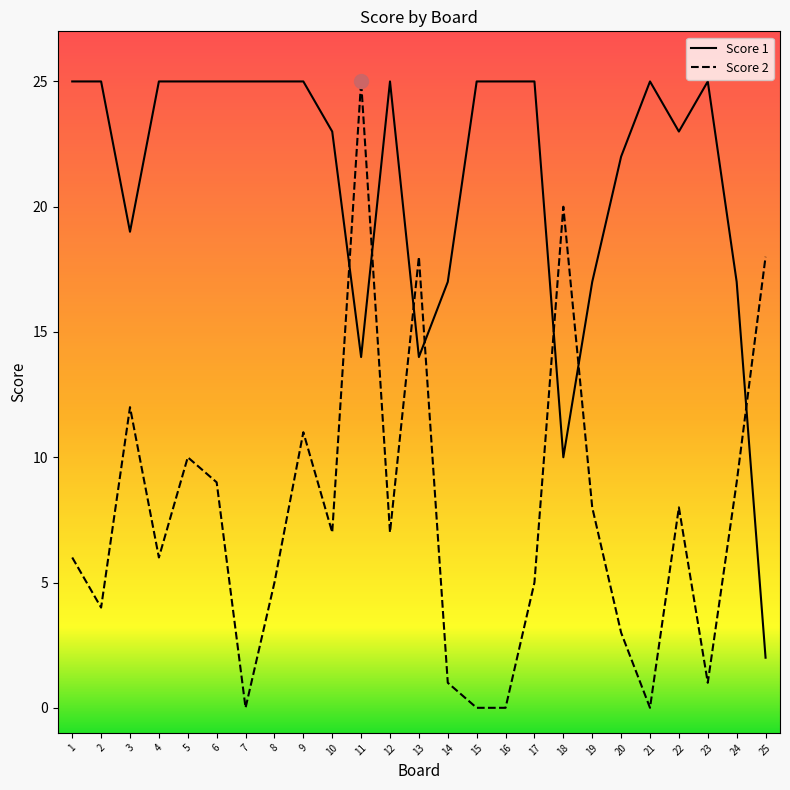

Reading left to right, list all the values displayed in this chart.

Score 1: 1=25	2=25	3=19	4=25	5=25	6=25	7=25	8=25	9=25	10=23	11=14	12=25	13=14	14=17	15=25	16=25	17=25	18=10	19=17	20=22	21=25	22=23	23=25	24=17	25=2
Score 2: 1=6	2=4	3=12	4=6	5=10	6=9	7=0	8=5	9=11	10=7	11=25	12=7	13=18	14=1	15=0	16=0	17=5	18=20	19=8	20=3	21=0	22=8	23=1	24=9	25=18